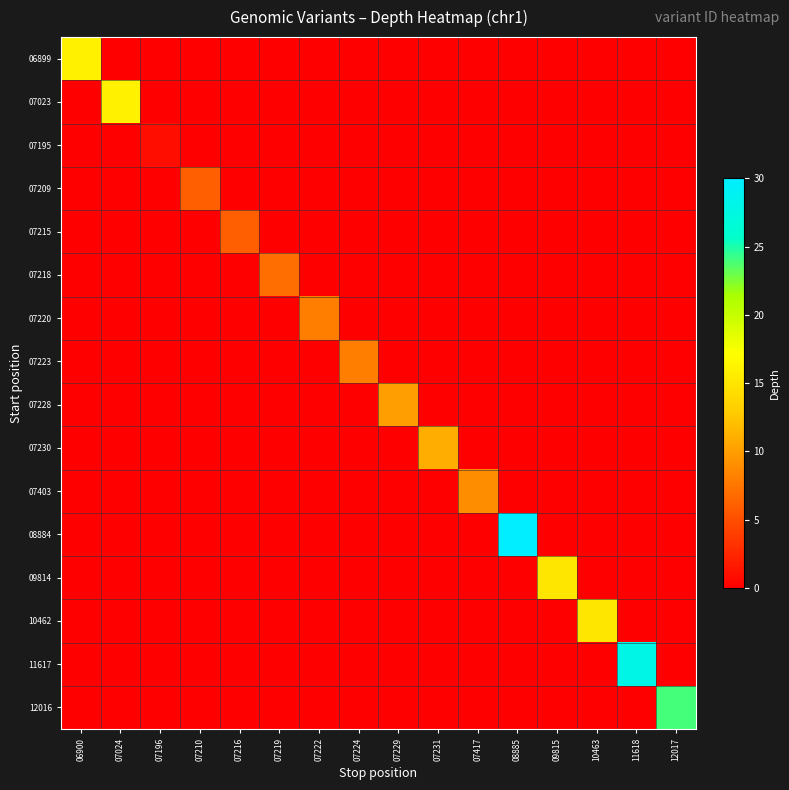

At how many categories does at least one series exceed 20?

3